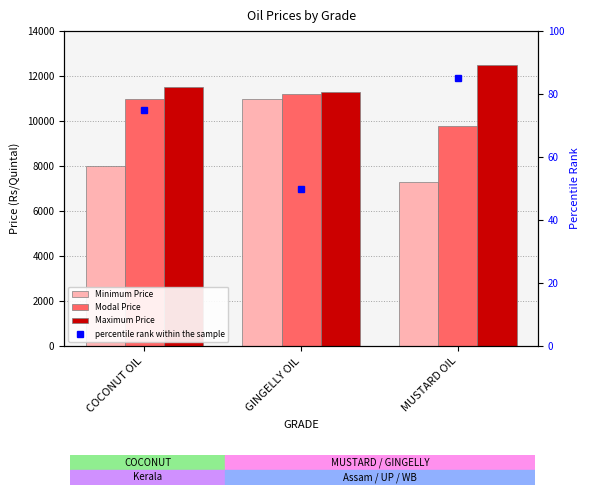

Reading left to right, extract all data points from this chart.

Minimum Price: 8000	11000	7303
Modal Price: 11000	11200	9800
Maximum Price: 11500	11300	12500
percentile rank within the sample: 75	50	85